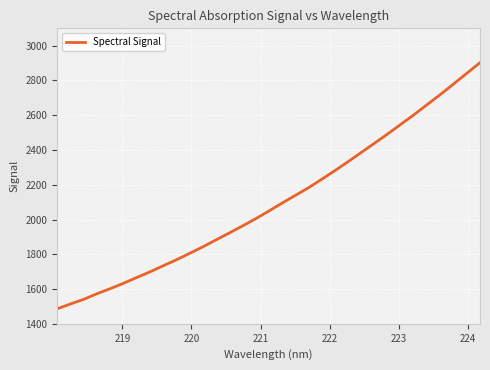

What is the smallest value displayed?

1486.3